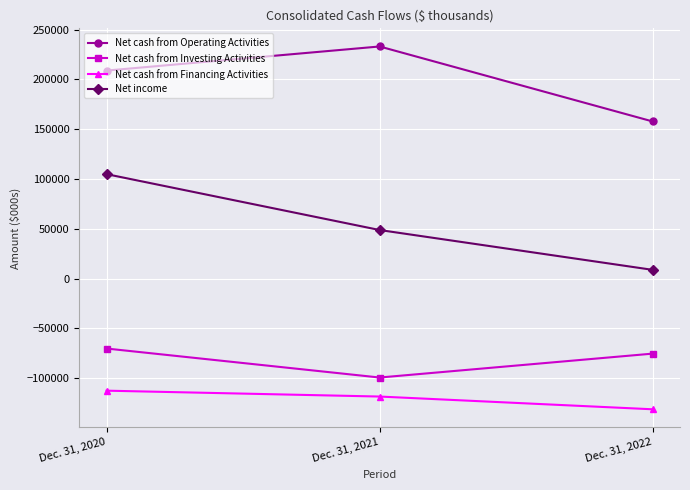

At Dec. 31, 2021, list the series in order from largest to smallest.

Net cash from Operating Activities, Net income, Net cash from Investing Activities, Net cash from Financing Activities